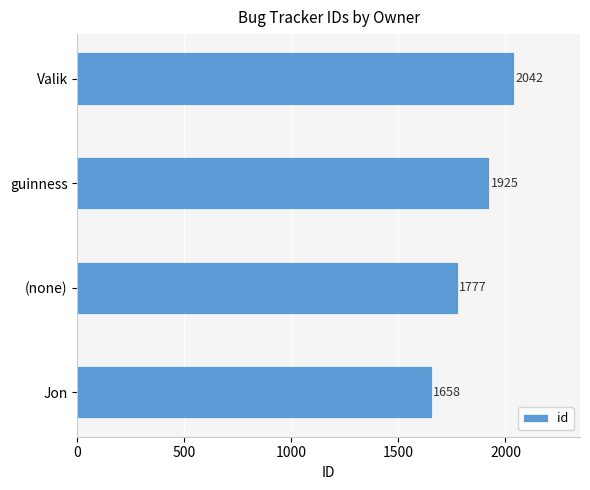

True or false: the data shows 1115 at guinness.

False